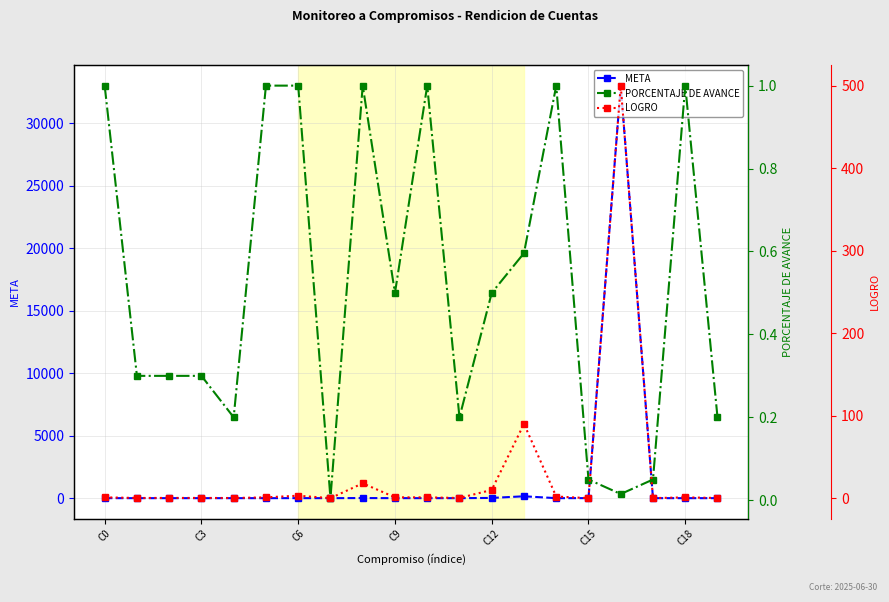

True or false: META has more than 1 points higher than both neighbors.

True